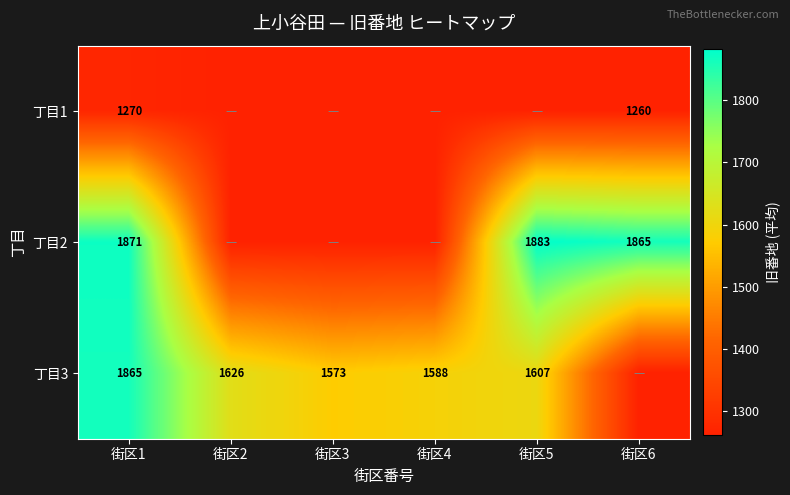

What is the maximum value shown in the chart?

1883.0